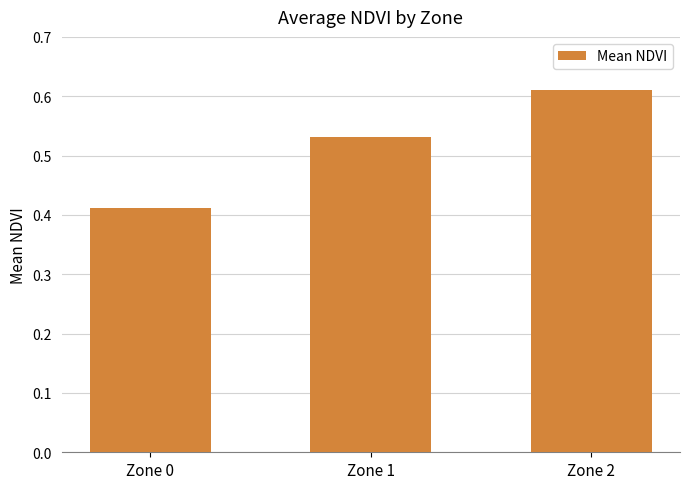

Between Zone 1 and Zone 2, which is larger?

Zone 2